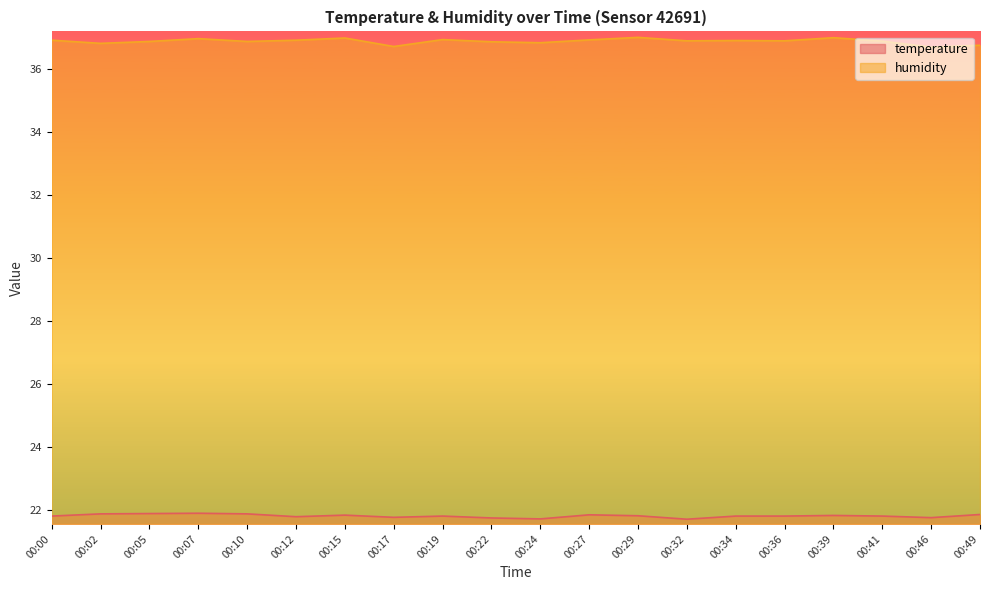

List the series in order of their peak value, lowest first.

temperature, humidity